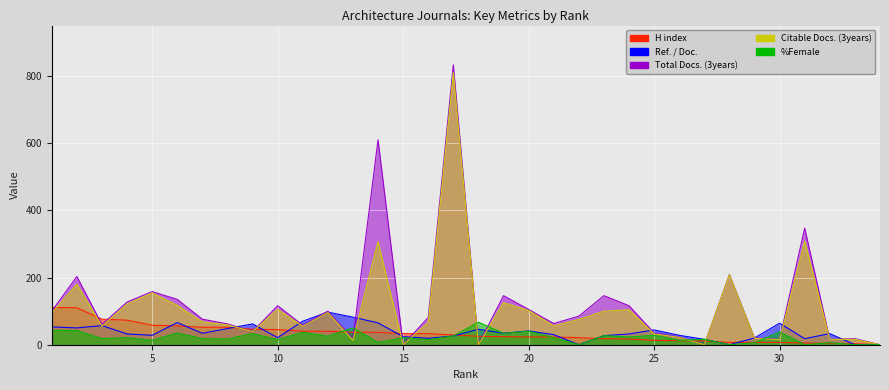

Reading left to right, transcribe all the data shown in this chart.

H index: 111	110	76	73	58	56	52	52	46	45	40	40	37	37	33	33	29	25	24	23	23	21	18	17	13	12	11	7	7	7	5	4	3	0
Ref. / Doc.: 53	50	57	32	28	66	34	48	62	21	70	97	82	65	24	19	26	46	34	41	30	0	27	32	44	28	16	0	20	64	18	33	0	0
Total Docs. (3years): 100	203	60	127	158	135	76	62	39	116	58	100	17	610	0	81	833	0	146	105	63	85	146	116	35	23	0	209	20	16	347	16	18	0
Citable Docs. (3years): 94	180	55	121	154	117	68	59	39	105	55	96	13	307	0	66	810	0	125	102	56	75	100	104	32	22	0	208	19	15	308	16	16	0
%Female: 43	42	18	21	13	35	18	17	33	15	37	25	50	7	21	15	26	67	34	40	21	0	27	23	28	13	16	0	6	38	0	6	0	0